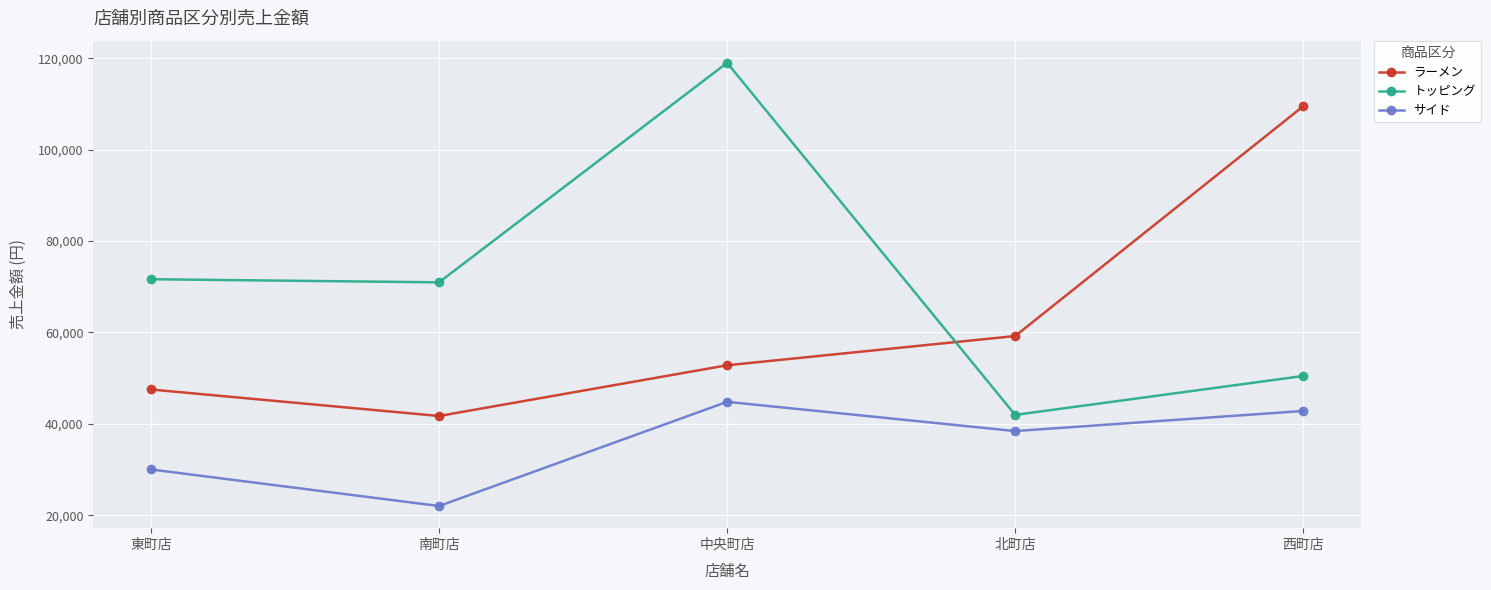

At which category is the sum across all series the highest?

中央町店